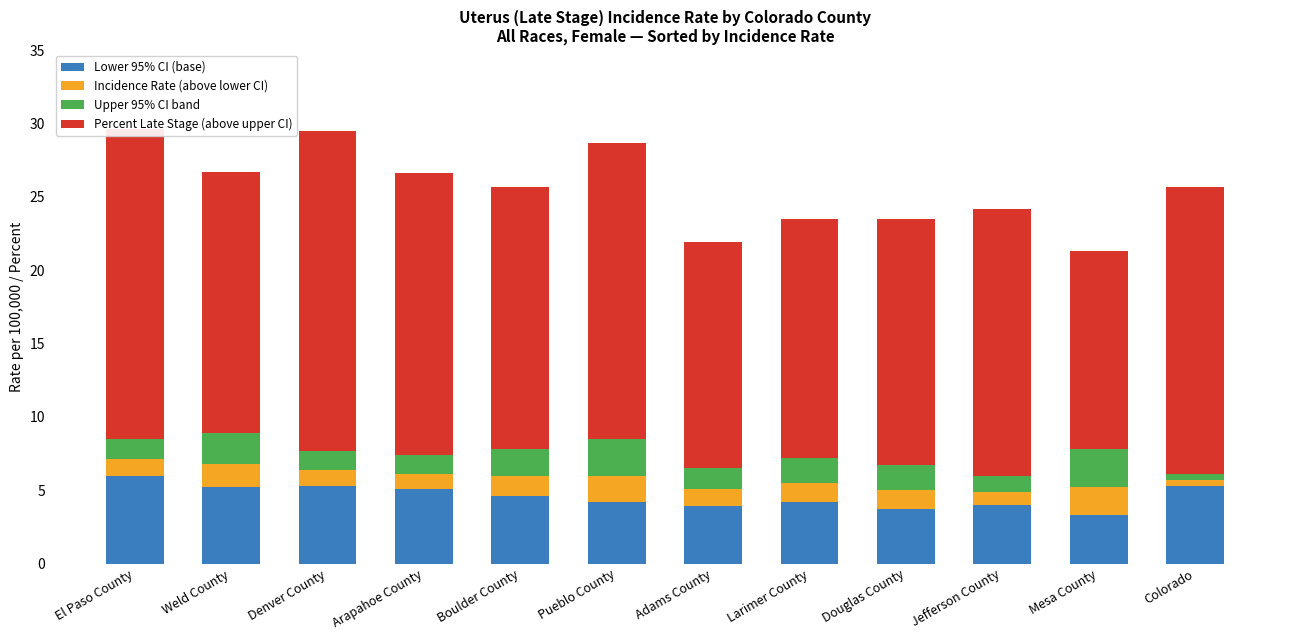

How many series are shown in this chart?

4